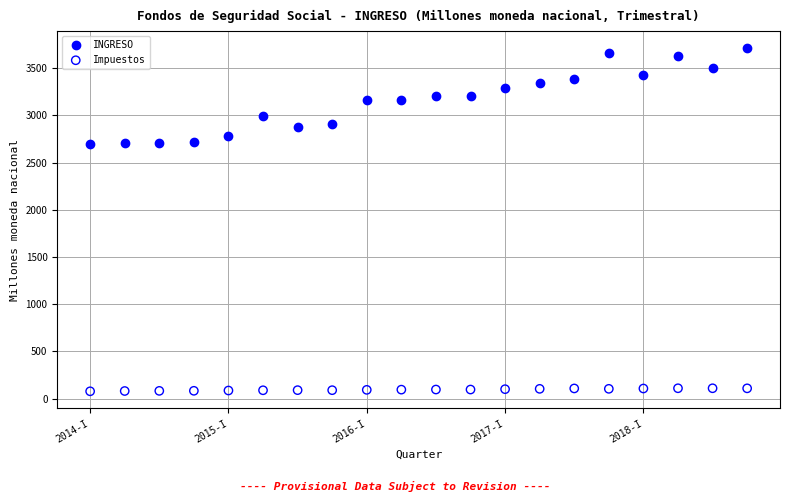

Which series reaches the minimum Y coordinate?

Impuestos